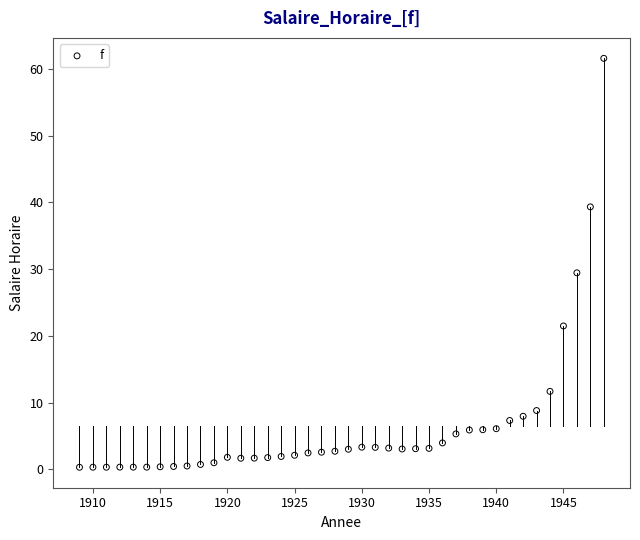

What is the range of X values (max minus min)?

39.0